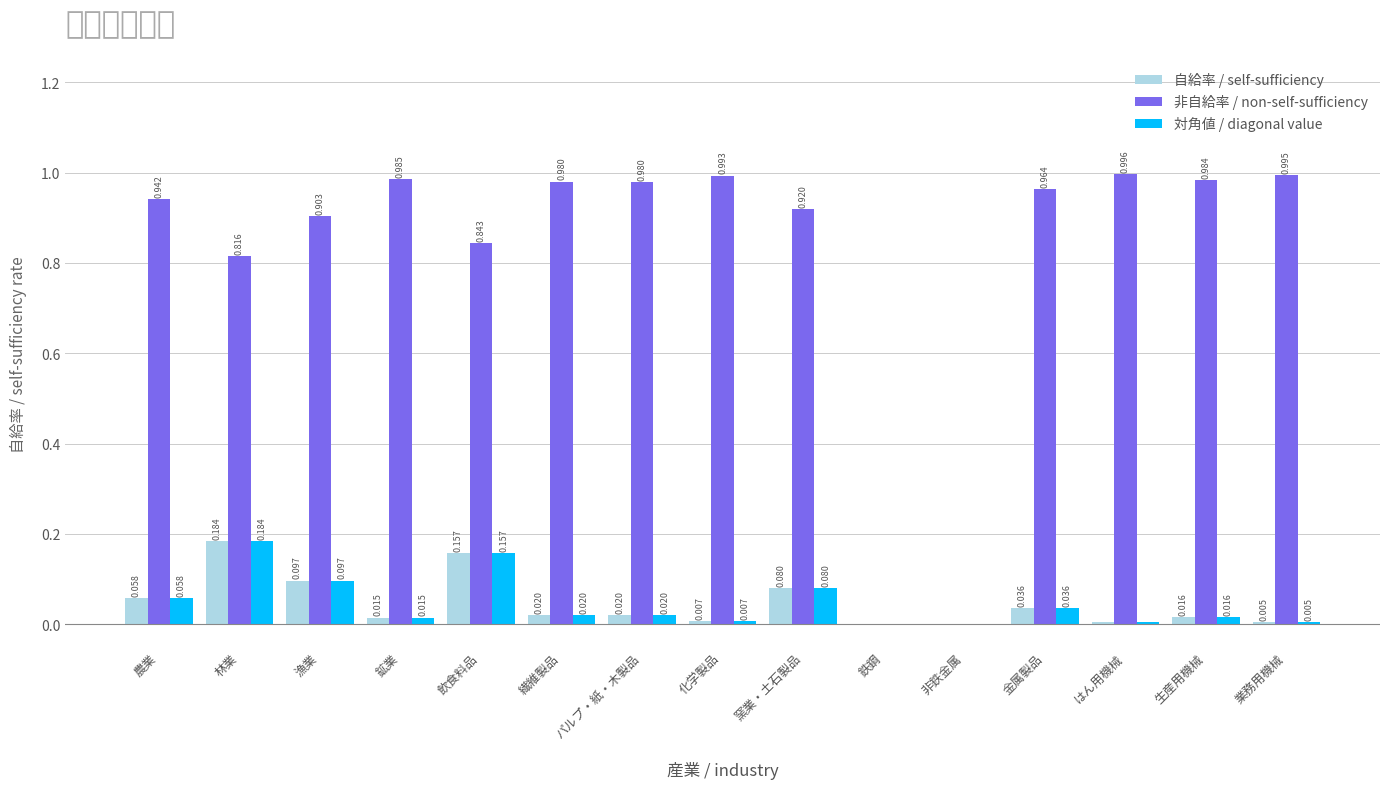

Is it true that 非自給率 / non-self-sufficiency equals 0.3 at 生産用機械?

False